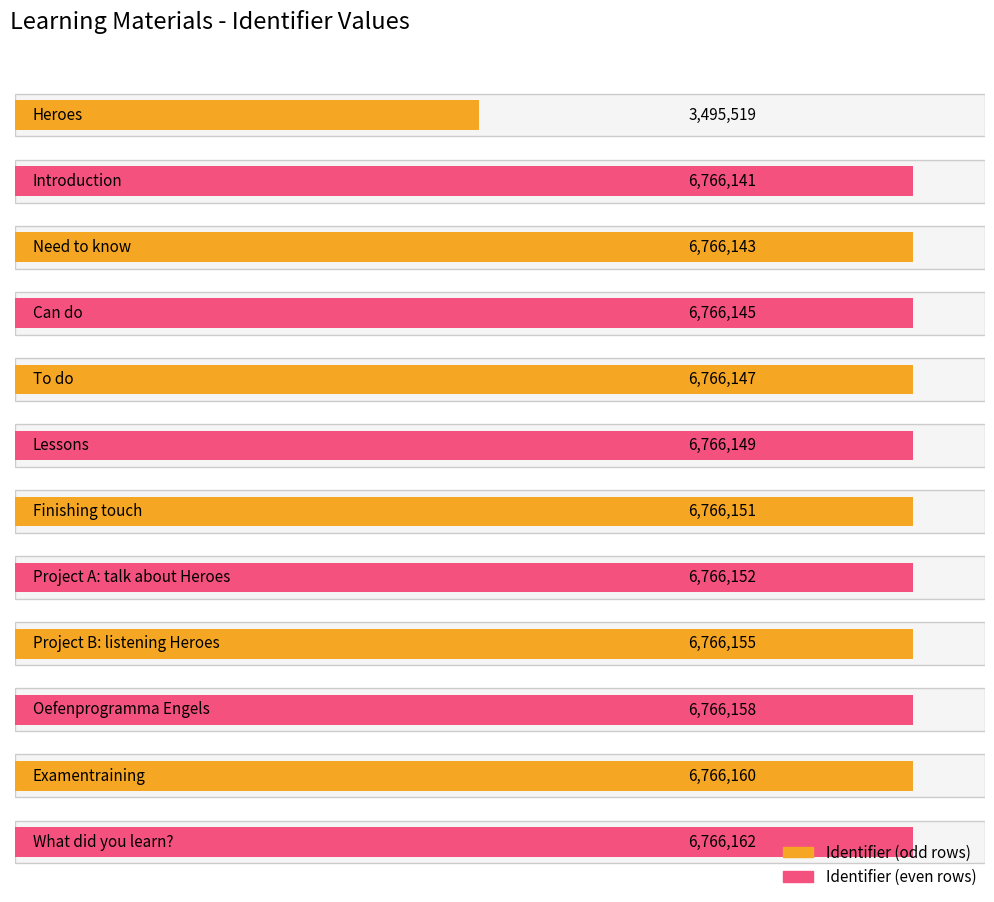

Reading left to right, what are all the values shown in this chart?

Heroes=3495519	Introduction=6766141	Need to know=6766143	Can do=6766145	To do=6766147	Lessons=6766149	Finishing touch=6766151	Project A: talk about Heroes=6766152	Project B: listening Heroes=6766155	Oefenprogramma Engels=6766158	Examentraining=6766160	What did you learn?=6766162